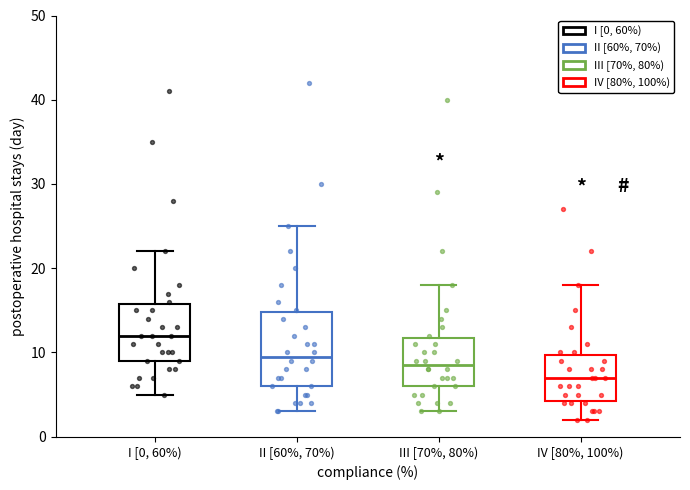

Reading left to right, read every box against the y-axis: the position of its median line, the range the box covers, and the ends of its whiskers. The values are not printed on the chart, so give them approximately, as read against the axis.

I [0, 60%): median 12, box 9 to 16, whiskers 5 to 22
II [60%, 70%): median 10, box 6 to 15, whiskers 3 to 25
III [70%, 80%): median 9, box 6 to 12, whiskers 3 to 18
IV [80%, 100%): median 7, box 4 to 10, whiskers 2 to 18